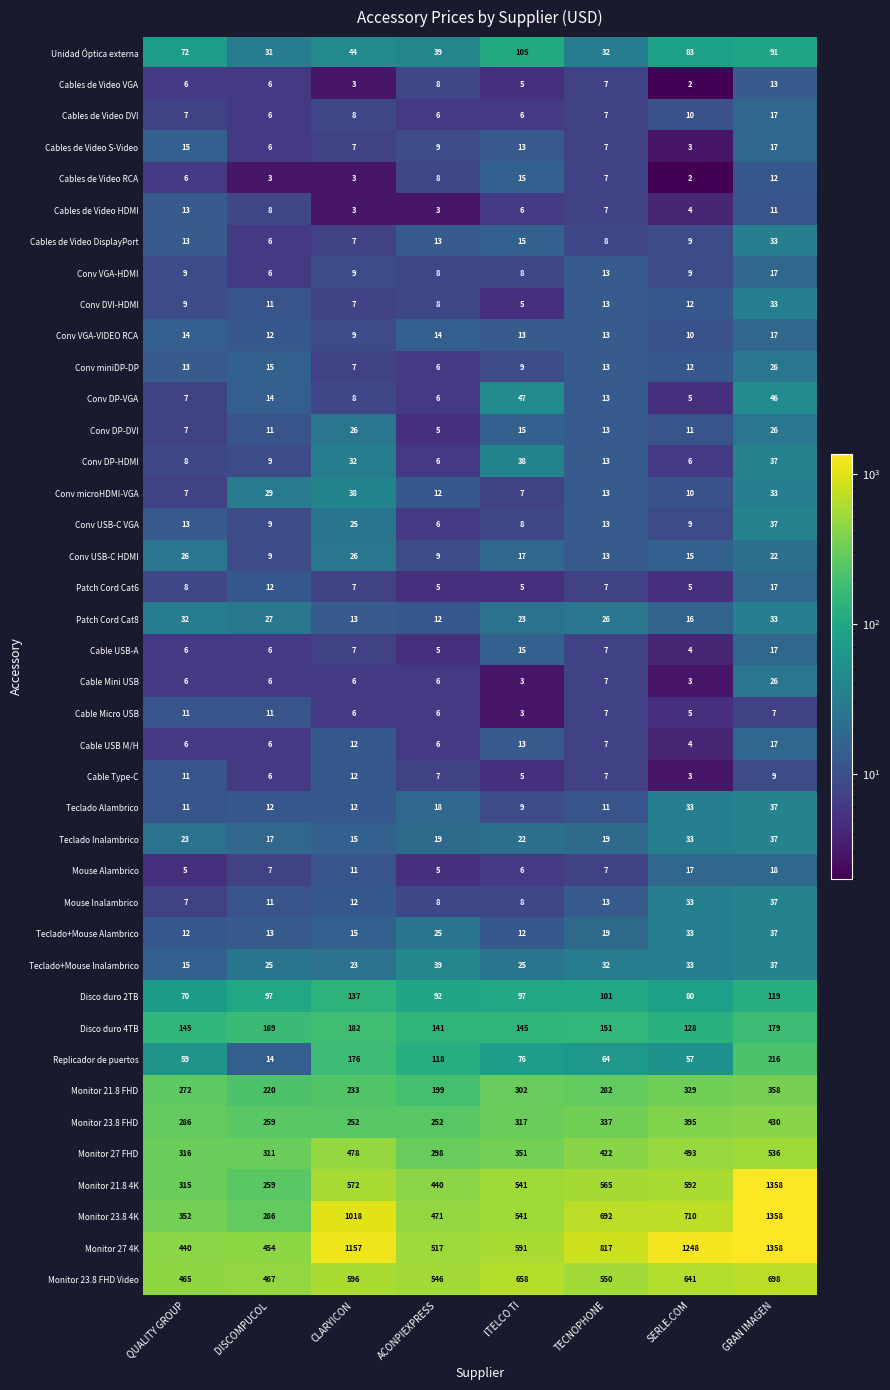

Which series has the largest total across all categories?

Monitor 27 4K